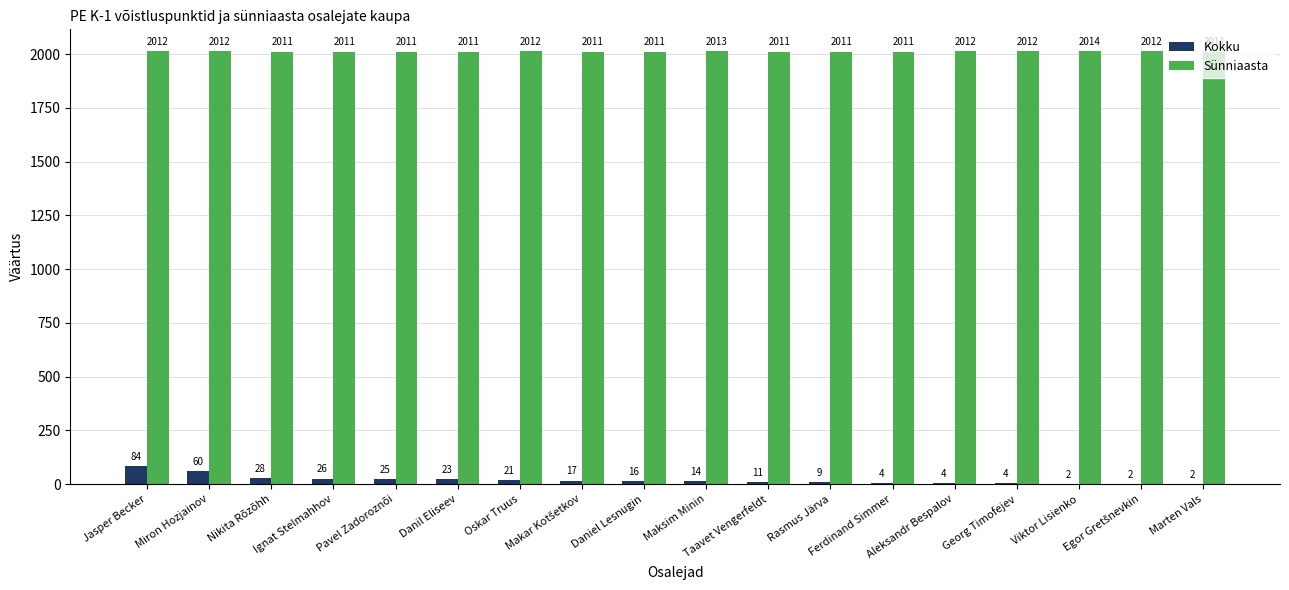

Reading left to right, list all the values displayed in this chart.

Kokku: 84	60	28	26	25	23	21	17	16	14	11	9	4	4	4	2	2	2
Sünniaasta: 2012	2012	2011	2011	2011	2011	2012	2011	2011	2013	2011	2011	2011	2012	2012	2014	2012	2011